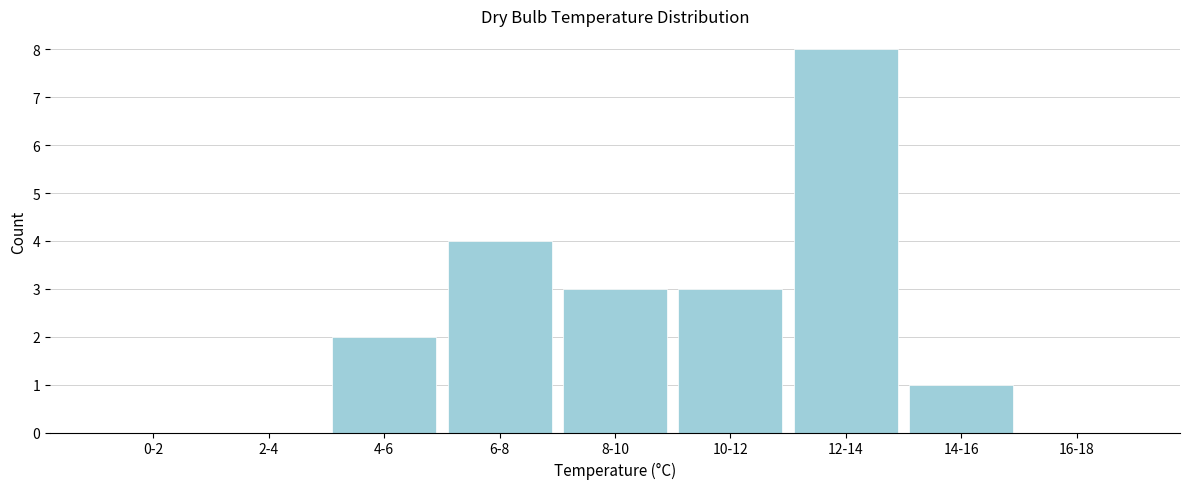

Reading left to right, extract all data points from this chart.

0-2=0	2-4=0	4-6=2	6-8=4	8-10=3	10-12=3	12-14=8	14-16=1	16-18=0